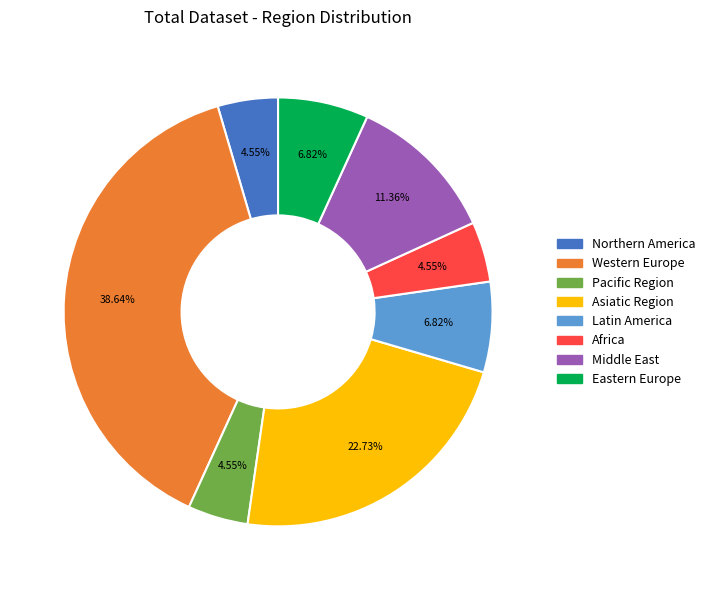

What percentage is the Asiatic Region slice, to the nearest percent?

23%